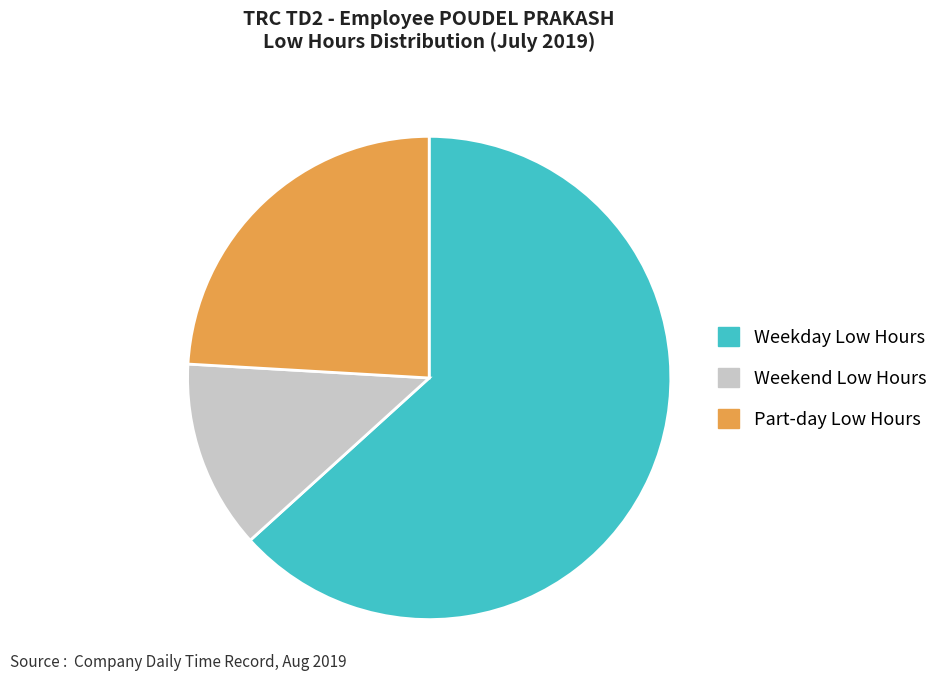

Is it true that Part-day Low Hours is 24% of the pie?

True